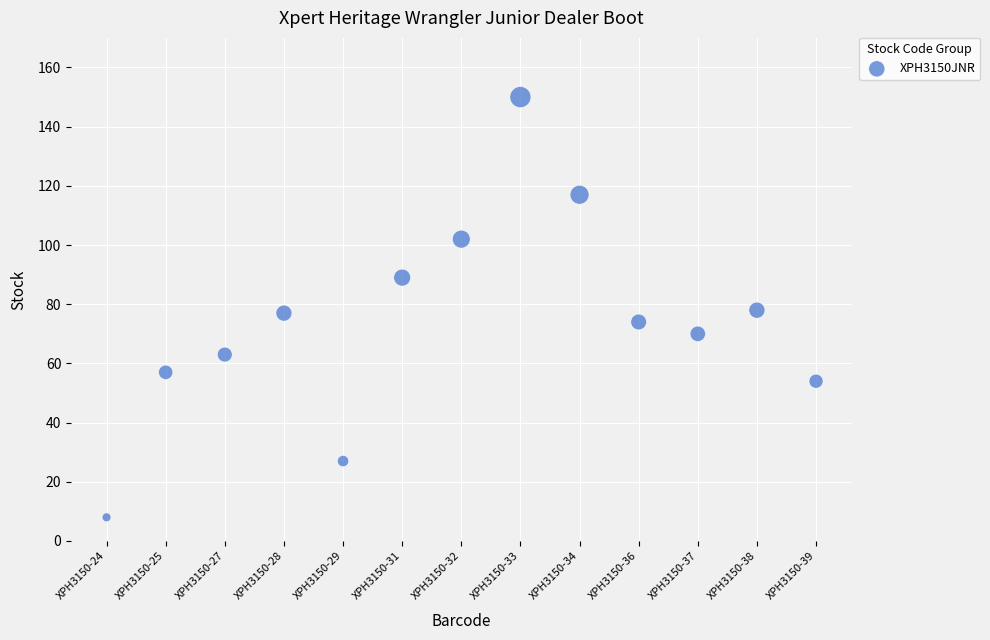

What is the range of Y values (max minus min)?

142